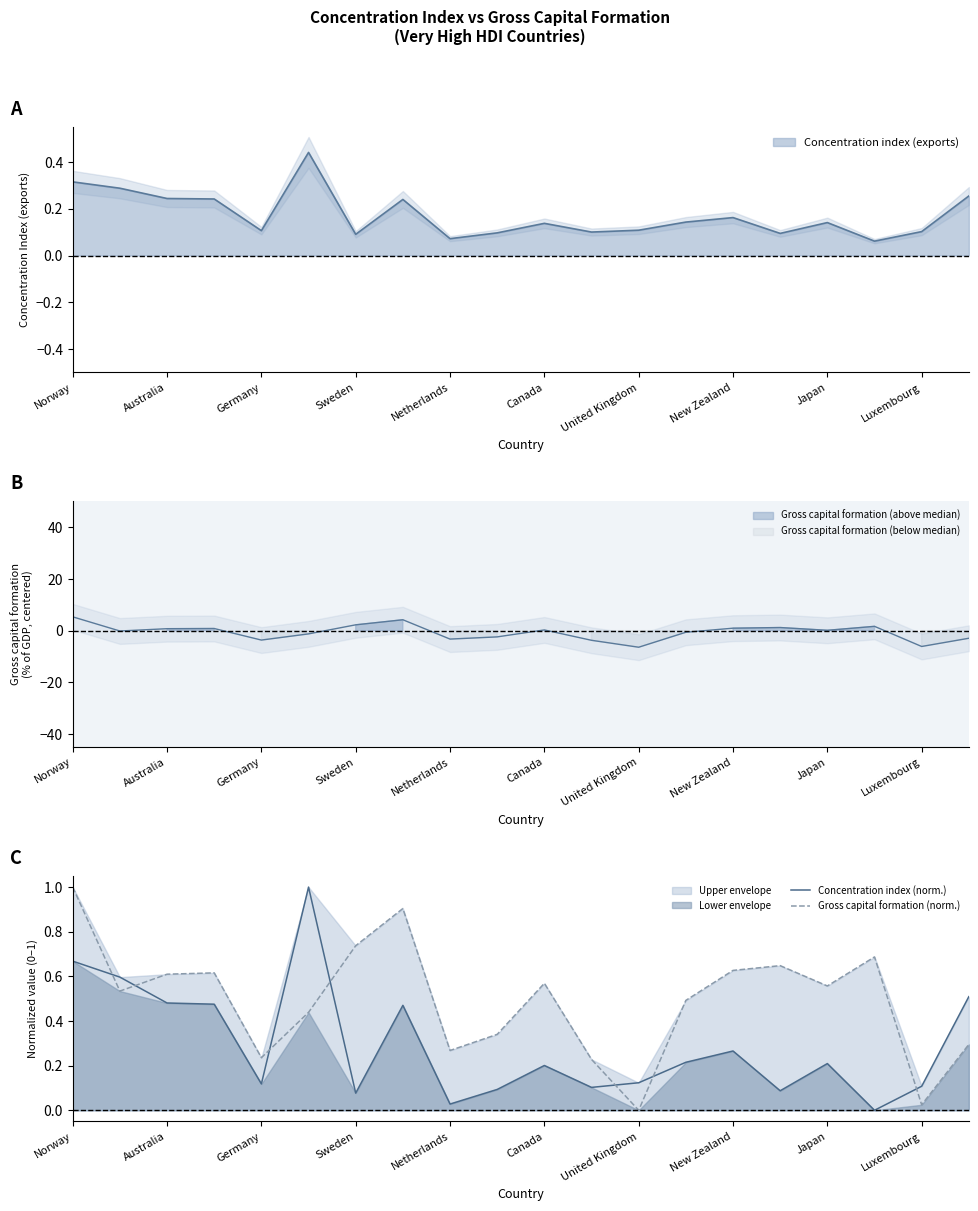

What is the difference between the maximum and minimum values in the Concentration index (norm.) series?

1.0